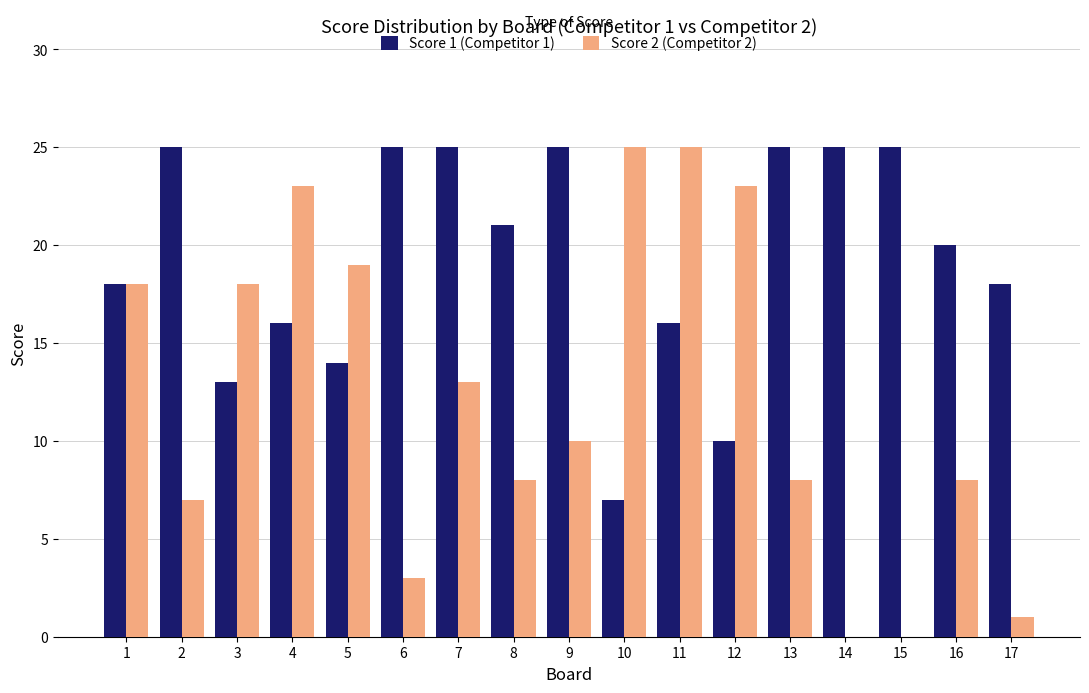

True or false: Score 2 (Competitor 2) has a value of 23 at 12.

True